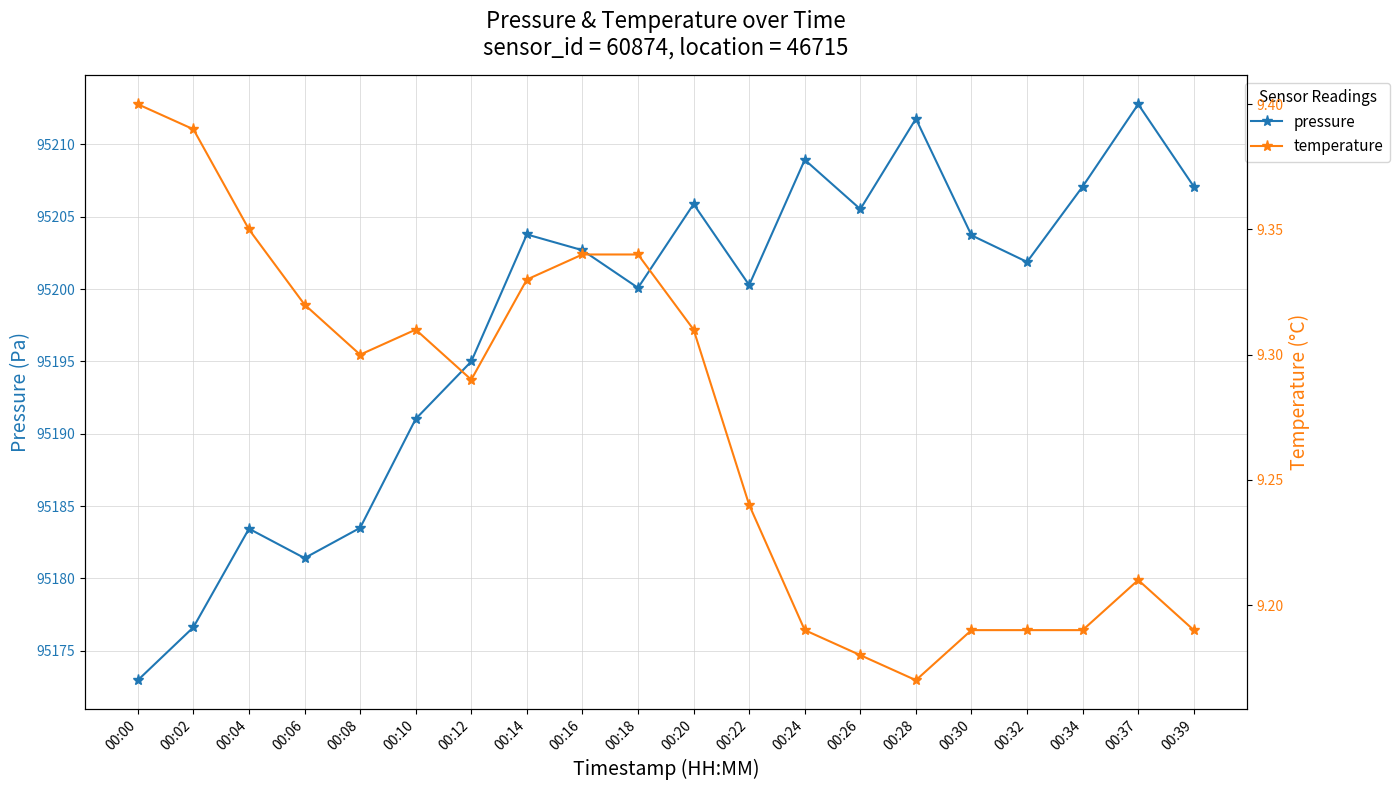

Reading left to right, transcribe all the data shown in this chart.

pressure: 00:00=95173.0	00:02=95176.6	00:04=95183.4	00:06=95181.4	00:08=95183.5	00:10=95191.0	00:12=95195.0	00:14=95203.8	00:16=95202.7	00:18=95200.1	00:20=95205.9	00:22=95200.3	00:24=95208.9	00:26=95205.5	00:28=95211.8	00:30=95203.7	00:32=95201.9	00:34=95207.1	00:37=95212.8	00:39=95207.1
temperature: 00:00=9.4	00:02=9.4	00:04=9.3	00:06=9.3	00:08=9.3	00:10=9.3	00:12=9.3	00:14=9.3	00:16=9.3	00:18=9.3	00:20=9.3	00:22=9.2	00:24=9.2	00:26=9.2	00:28=9.2	00:30=9.2	00:32=9.2	00:34=9.2	00:37=9.2	00:39=9.2